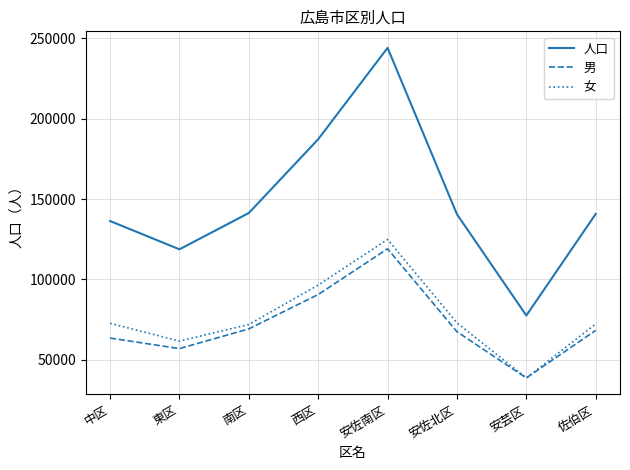

At how many categories does at least one series exceed 217972?

1